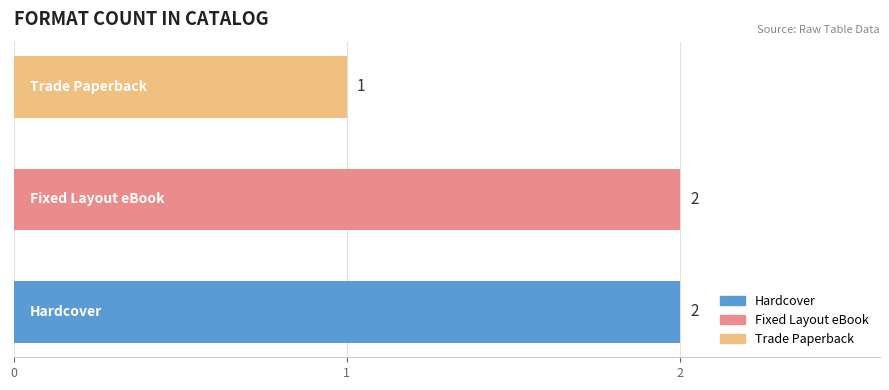

How many bars are there in total?

3